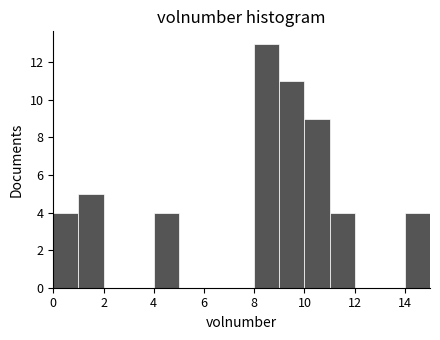

How tall is the bar that spans 4 to 5 on the x-axis? The values are not printed on the chart, so give them approximately, as read against the axis.

4